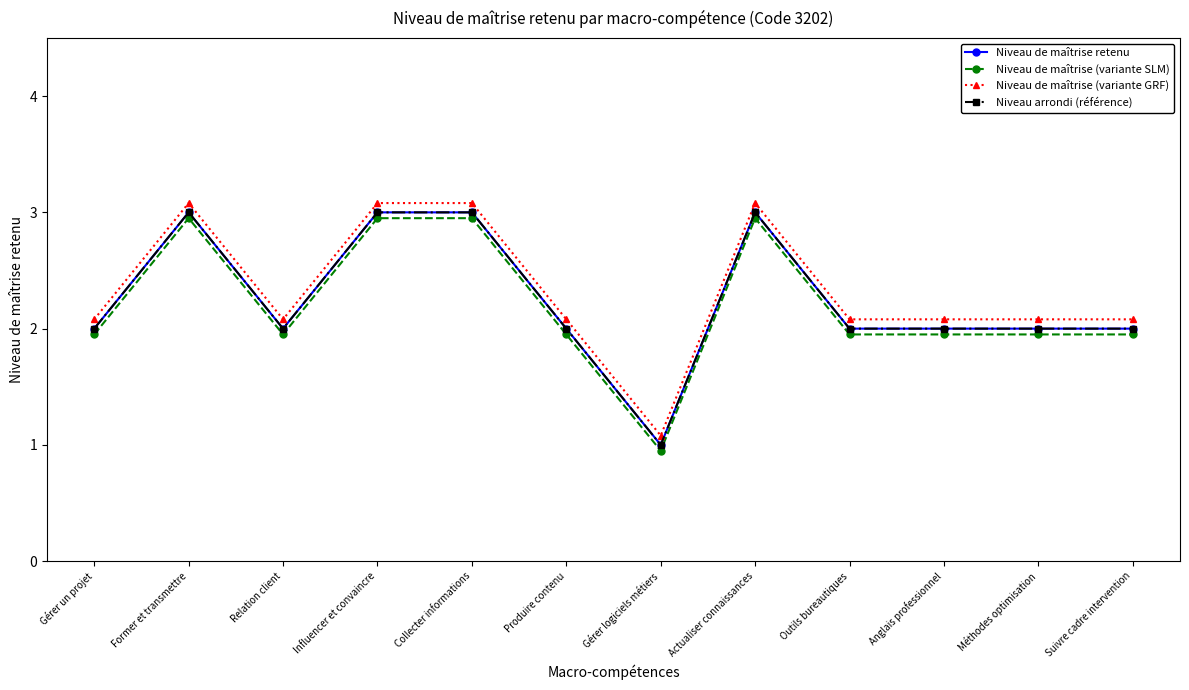

The value of Niveau de maîtrise retenu at Anglais professionnel is 0.8. True or false?

False